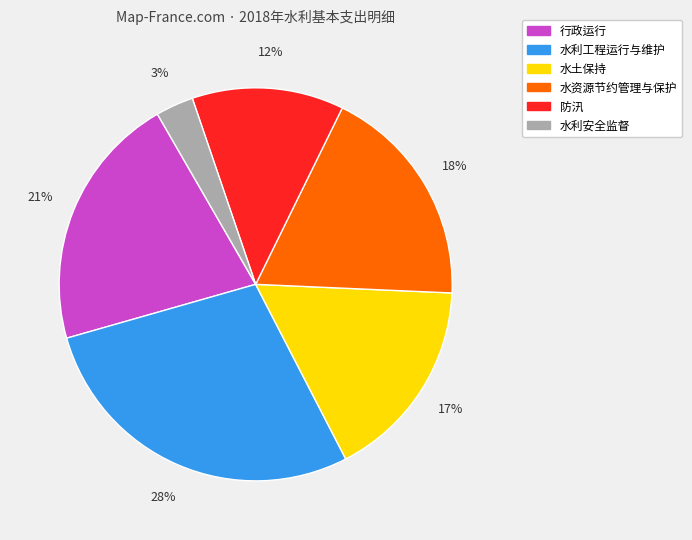

What is the largest slice in the pie chart?

水利工程运行与维护